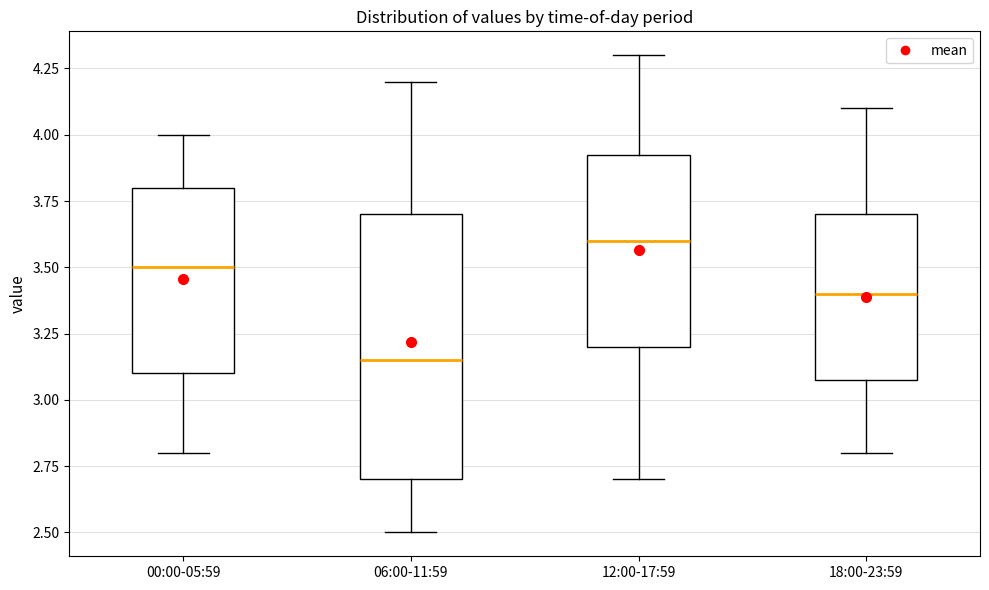

Reading left to right, transcribe this box plot: for each box, give where its median line is, the range the box spans, and where its two whiskers end, as read against the y-axis. The values are not printed on the chart, so give them approximately, as read against the axis.

00:00-05:59: median 3.50, box 3.10 to 3.80, whiskers 2.80 to 4.00
06:00-11:59: median 3.15, box 2.70 to 3.70, whiskers 2.50 to 4.20
12:00-17:59: median 3.60, box 3.20 to 3.95, whiskers 2.70 to 4.30
18:00-23:59: median 3.40, box 3.10 to 3.70, whiskers 2.80 to 4.10